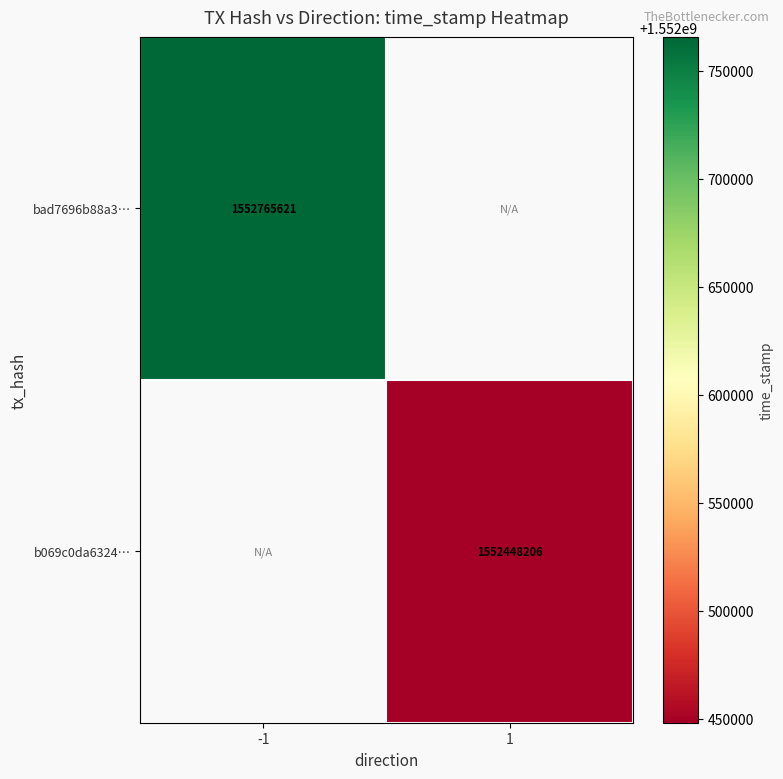

Is it true that bad7696b88a3… equals 2073955163 at -1?

False